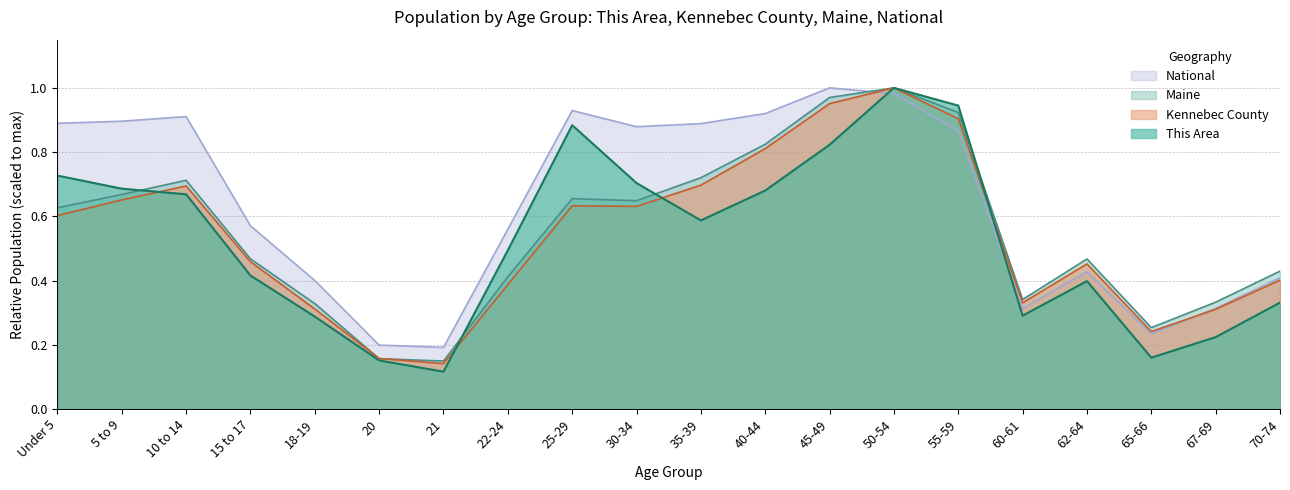

True or false: Maine and National intersect in this chart.

True